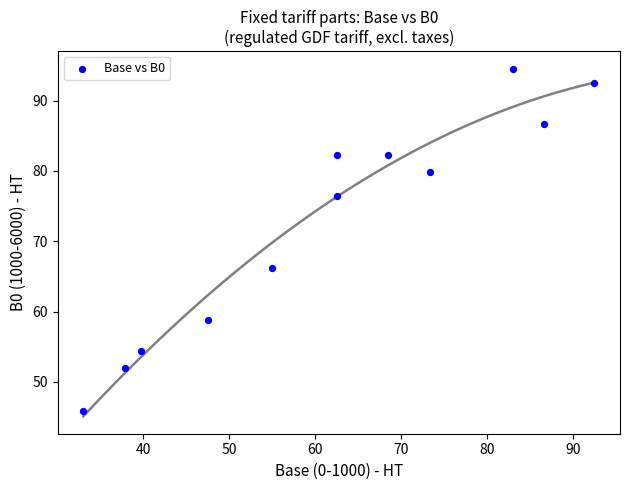

What is the range of Y values (max minus min)?

48.7